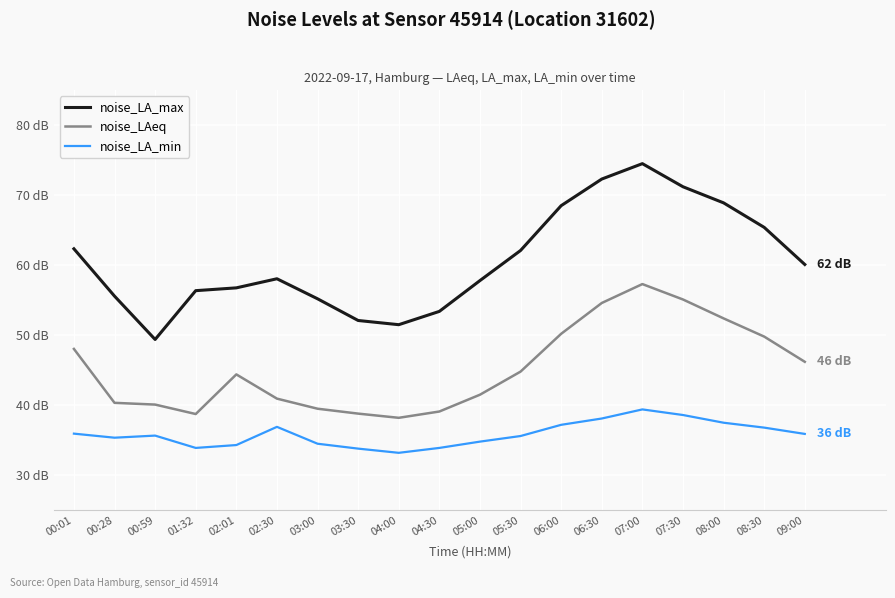

True or false: noise_LA_min and noise_LAeq intersect in this chart.

False